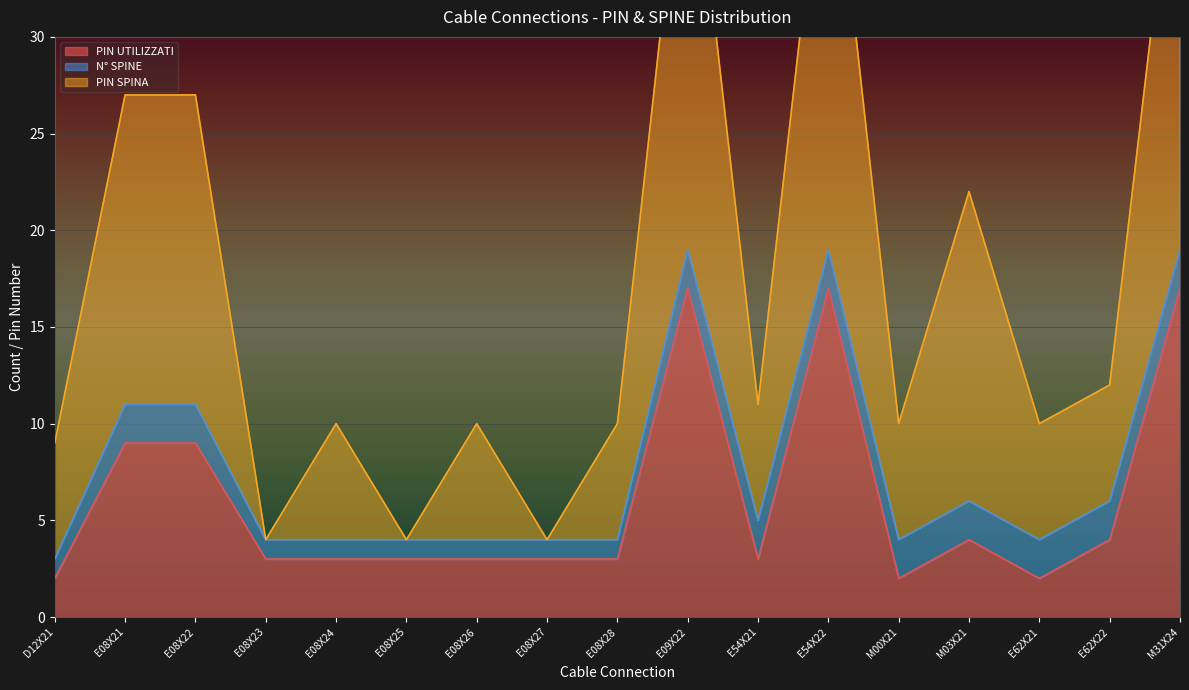

Reading right to left, extract all data points from this chart.

PIN UTILIZZATI: 17	4	2	4	2	17	3	17	3	3	3	3	3	3	9	9	2
PIN SPINA: 43	12	10	22	10	43	11	43	10	4	10	4	10	4	27	27	9